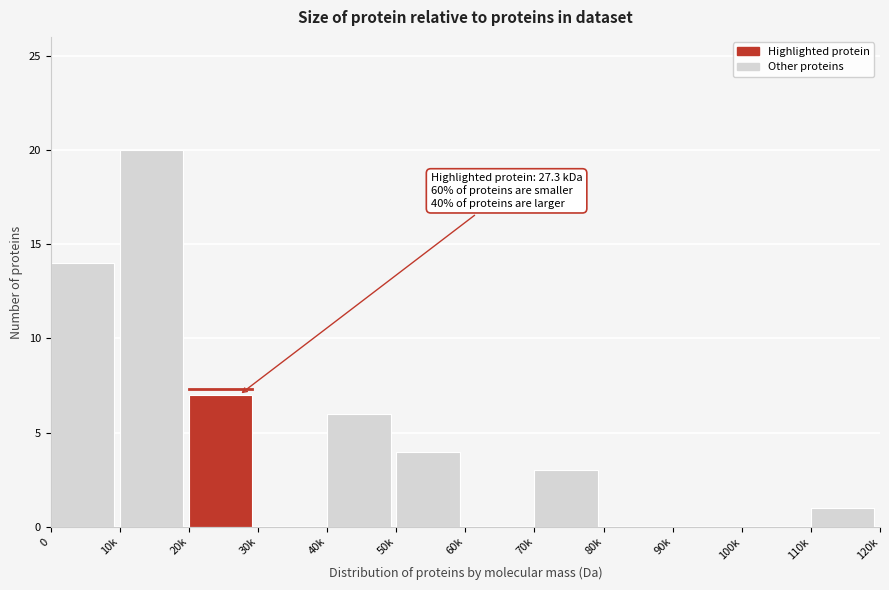

Reading right to left, what are all the values shown in this chart?

110k=1	100k=0	90k=0	80k=0	70k=3	60k=0	50k=4	40k=6	30k=0	20k=7	10k=20	0=14